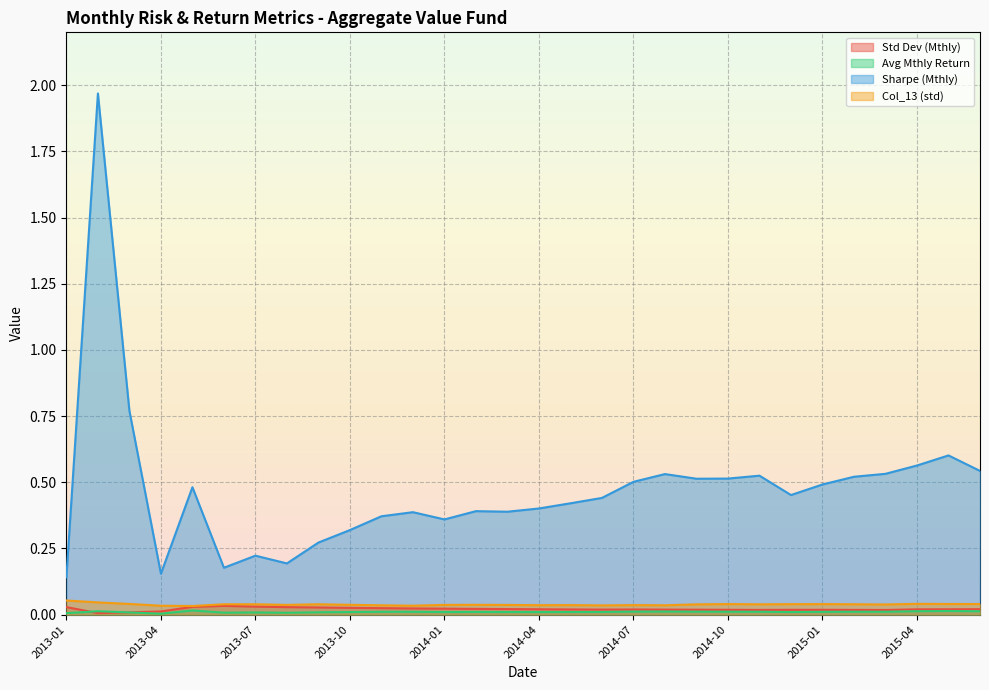

What is the label of the 1st point from the left?

2013-01